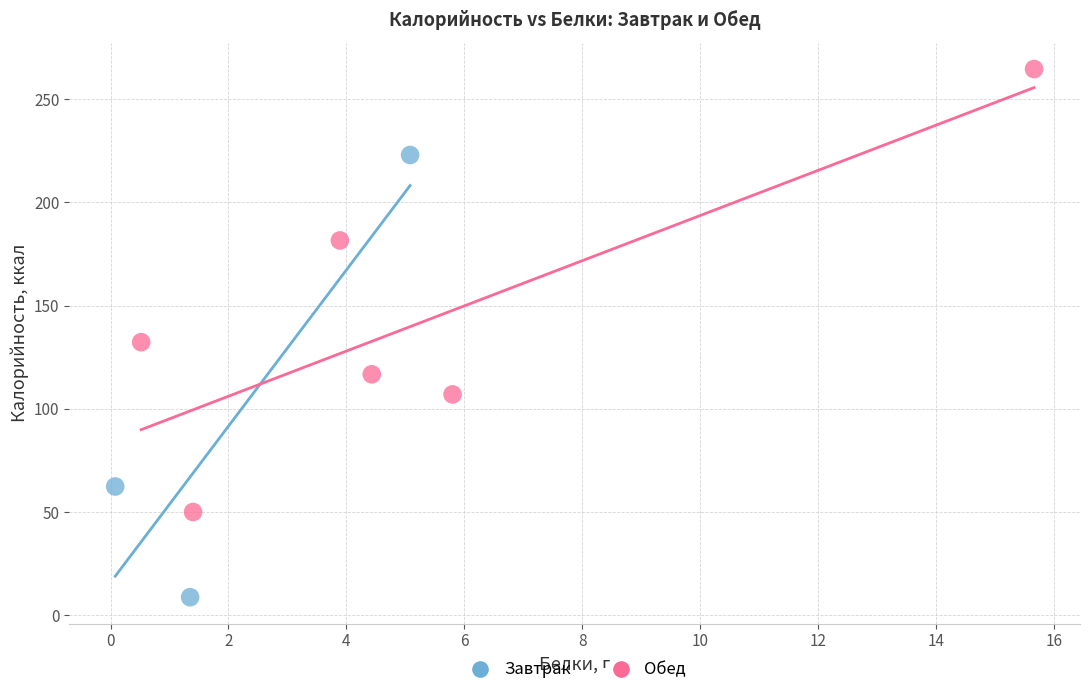

Which series contains the lowest Y value?

Завтрак